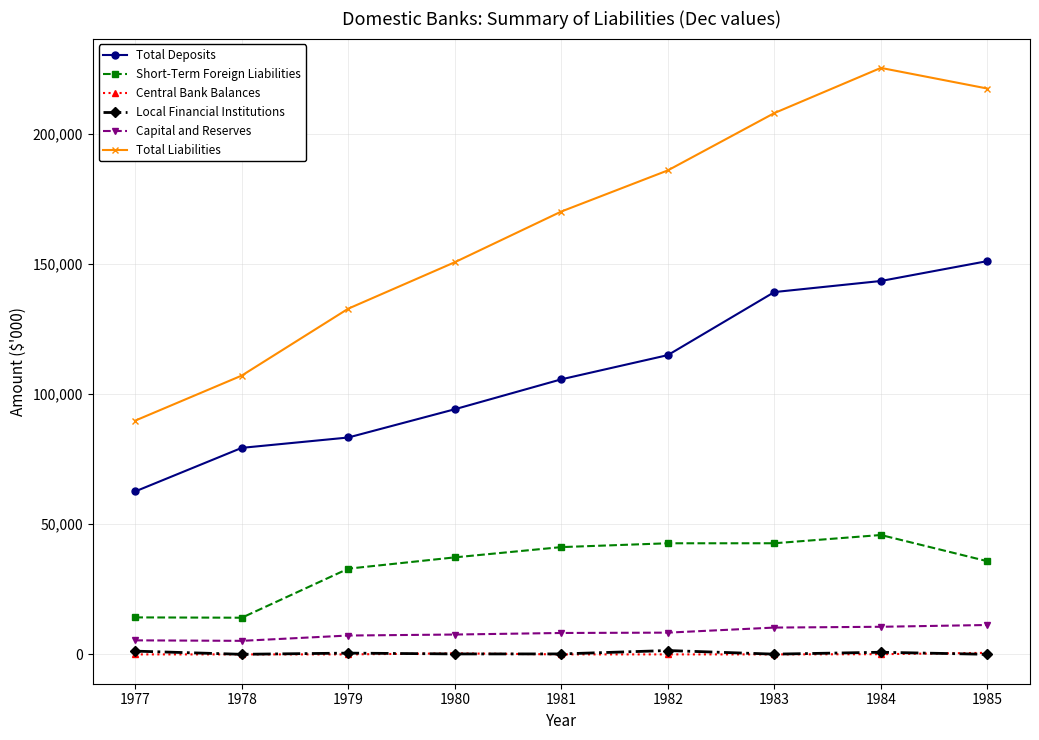

What value does the Total Deposits series have at 1979, to the nearest 50?

83300